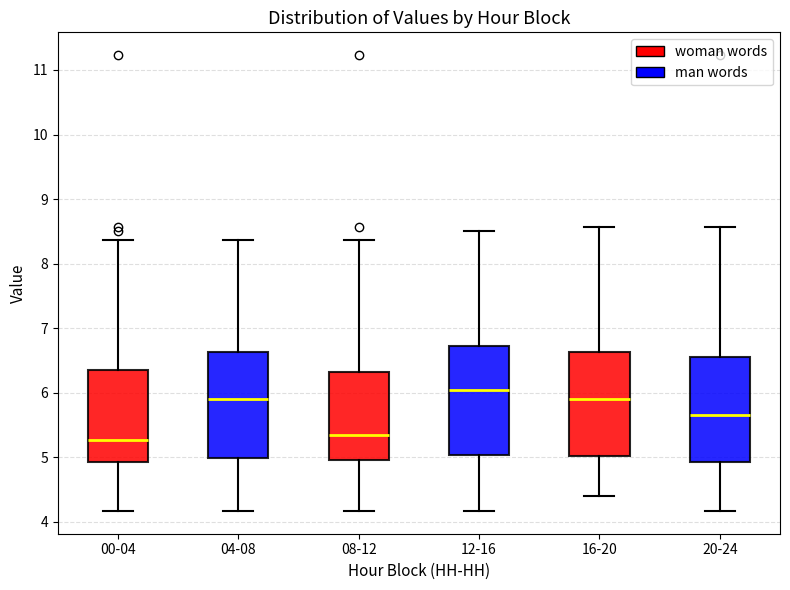

Reading left to right, read every box against the y-axis: the position of its median line, the range the box covers, and the ends of its whiskers. The values are not printed on the chart, so give them approximately, as read against the axis.

00-04: median 5.3, box 4.9 to 6.3, whiskers 4.2 to 8.4
04-08: median 5.9, box 5.0 to 6.6, whiskers 4.2 to 8.4
08-12: median 5.4, box 5.0 to 6.3, whiskers 4.2 to 8.4
12-16: median 6.1, box 5.0 to 6.7, whiskers 4.2 to 8.5
16-20: median 5.9, box 5.0 to 6.6, whiskers 4.4 to 8.6
20-24: median 5.7, box 4.9 to 6.6, whiskers 4.2 to 8.6